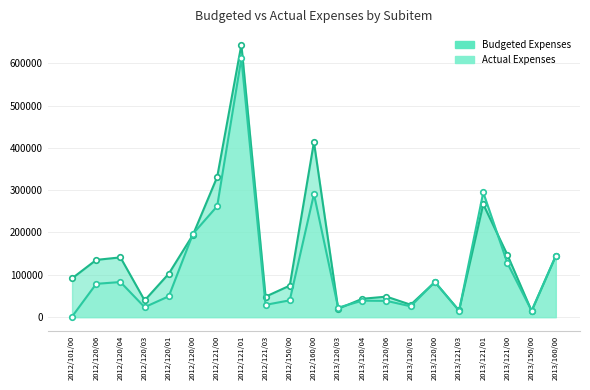

How many times do Actual Expenses and Budgeted Expenses cross each other?

9